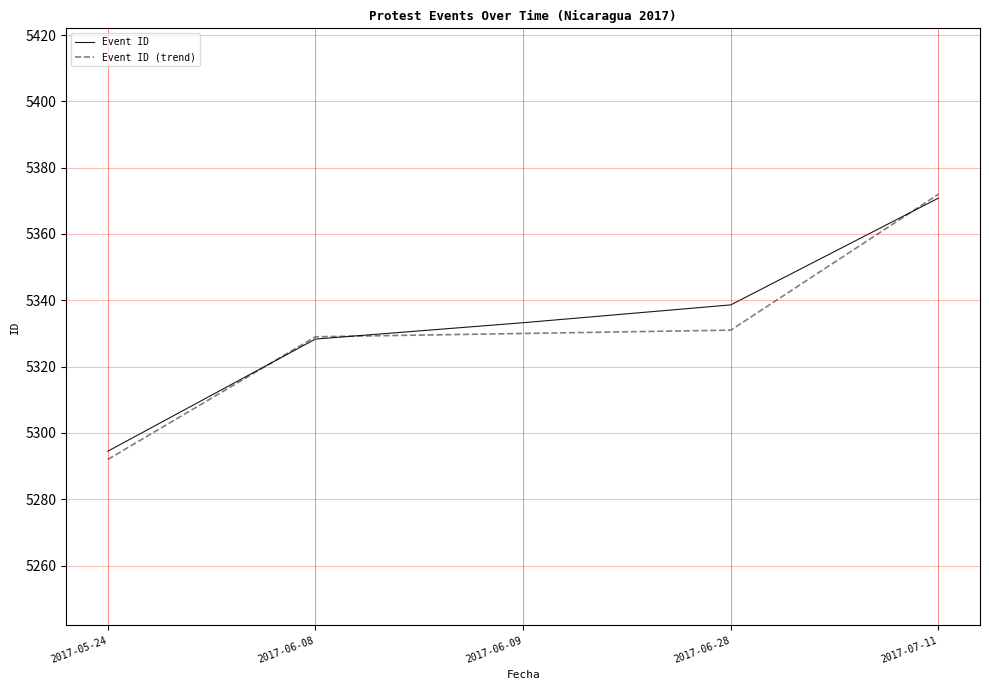

What position from the right is 2017-06-08?

4